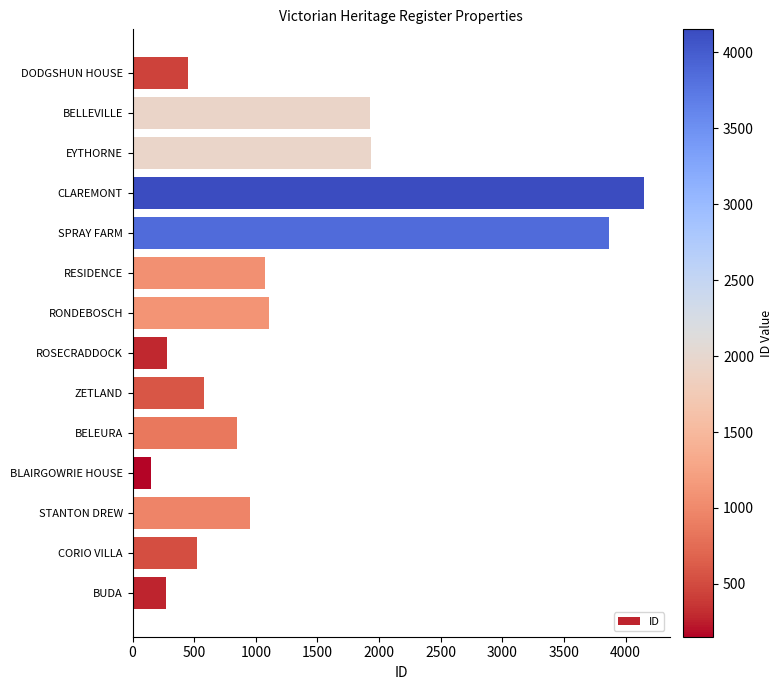

Read the value at CLAREMONT.

4152